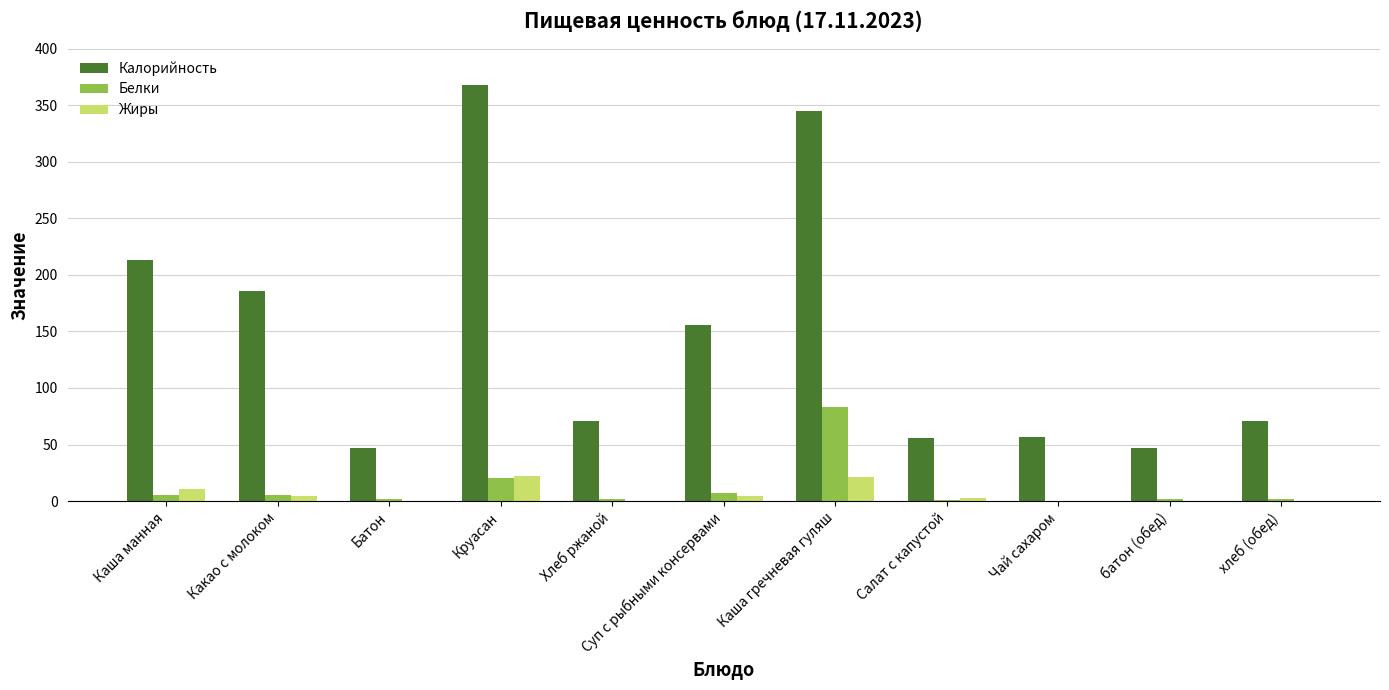

Read the Калорийность value at батон (обед).

47.0